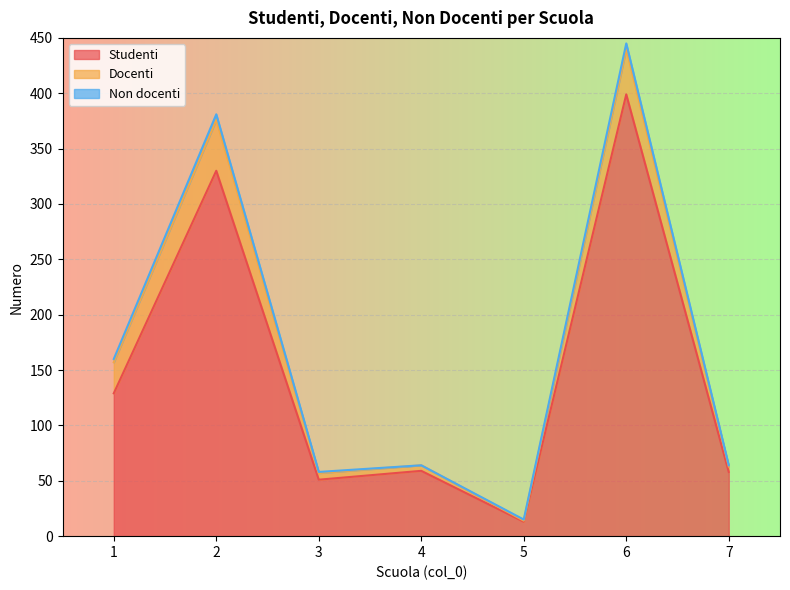

The Docenti series shows 41 at 6. True or false?

True